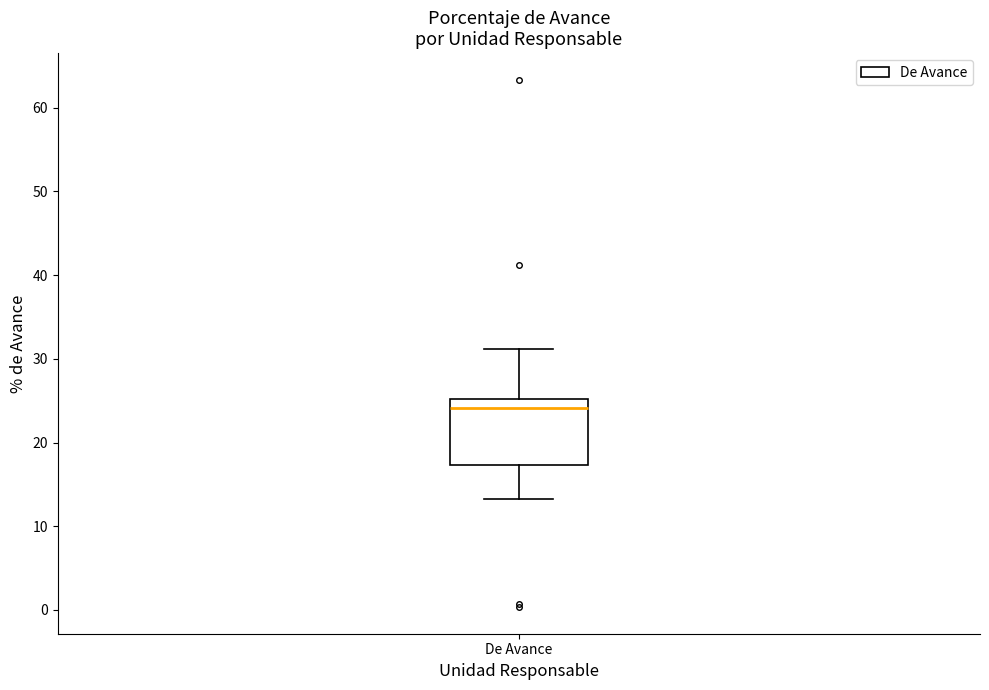

Transcribe this box plot: give where the median line is, the range the box spans, and where the two whiskers end, as read against the y-axis. The values are not printed on the chart, so give them approximately, as read against the axis.

median 24, box 17 to 25, whiskers 13 to 31